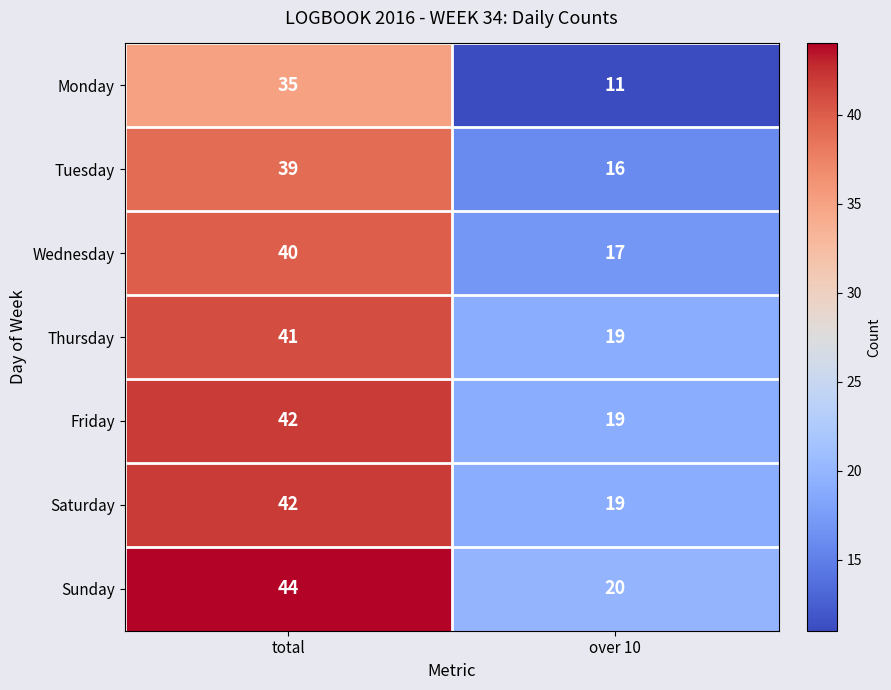

Reading left to right, what are all the values shown in this chart?

Monday: total=35	over 10=11
Tuesday: total=39	over 10=16
Wednesday: total=40	over 10=17
Thursday: total=41	over 10=19
Friday: total=42	over 10=19
Saturday: total=42	over 10=19
Sunday: total=44	over 10=20